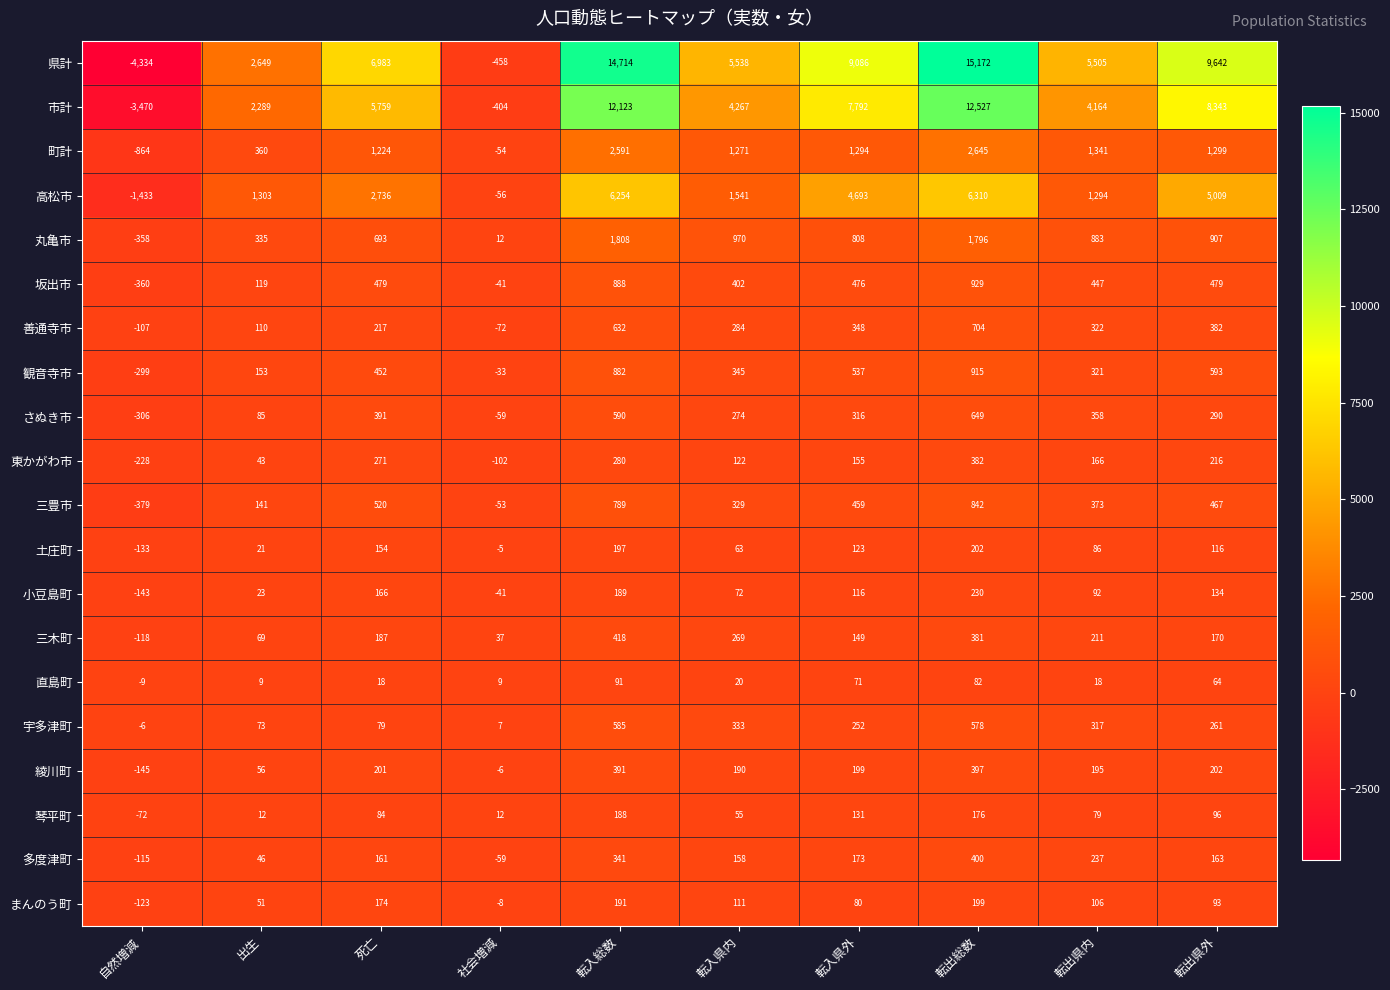

At which label is 坂出市 closest to 284?

転入県内